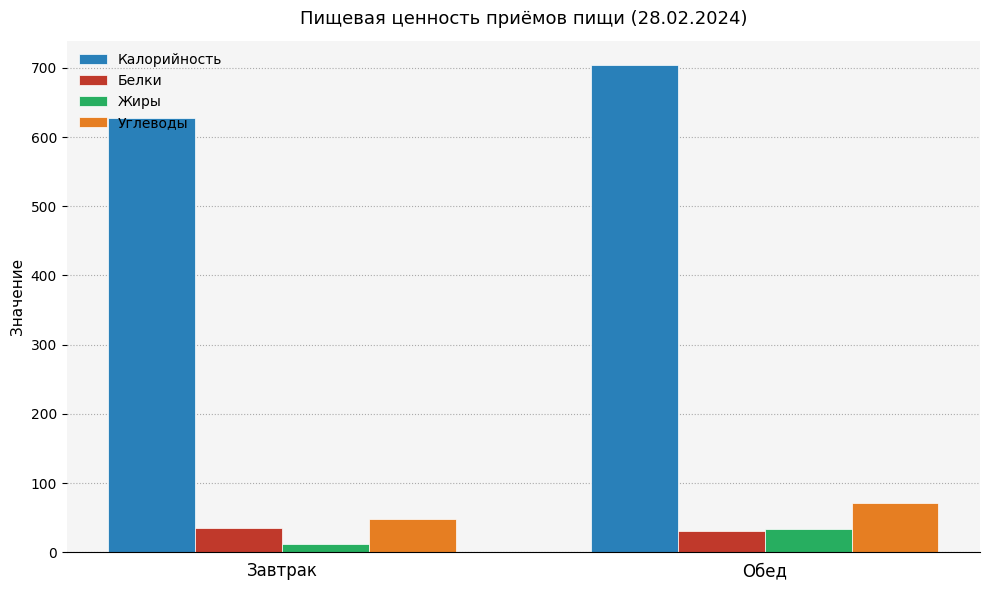

How many groups of bars are there?

2